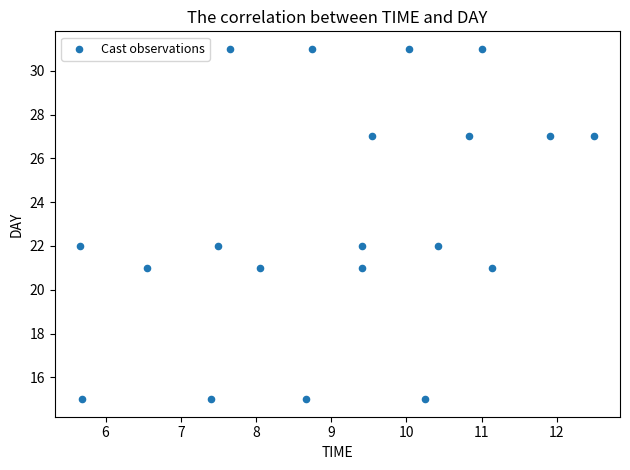

What is the range of Y values (max minus min)?

16